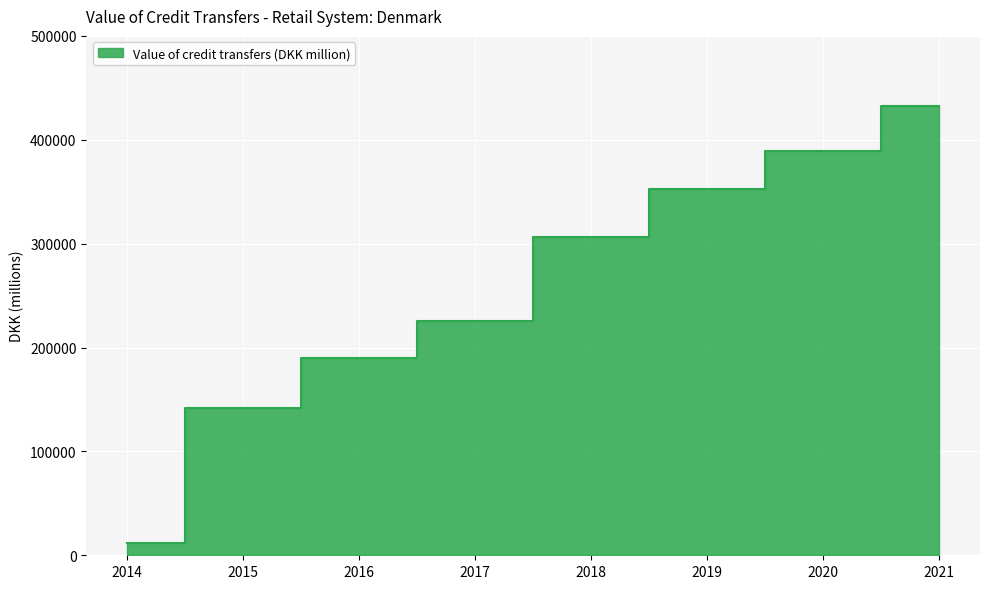

Reading left to right, extract all data points from this chart.

11933.6	141318.0	189602.4	225850.0	306634.6	352930.6	389446.1	432737.4